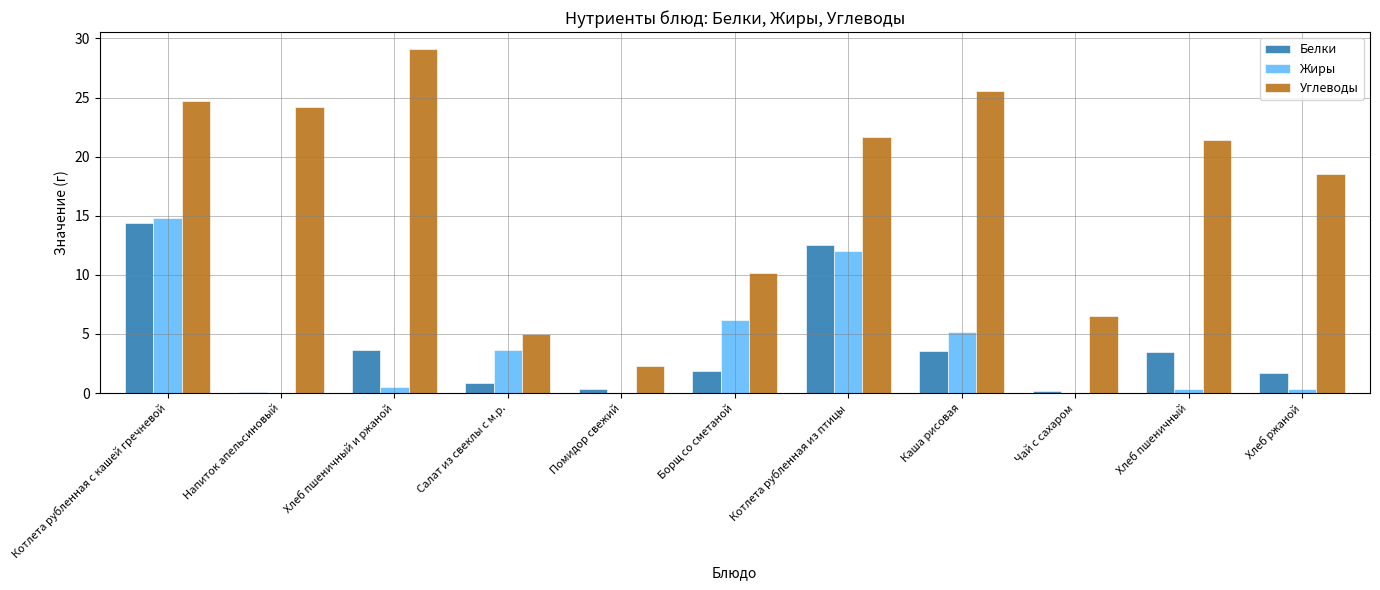

Which label corresponds to the largest value in the chart?

Хлеб пшеничный и ржаной